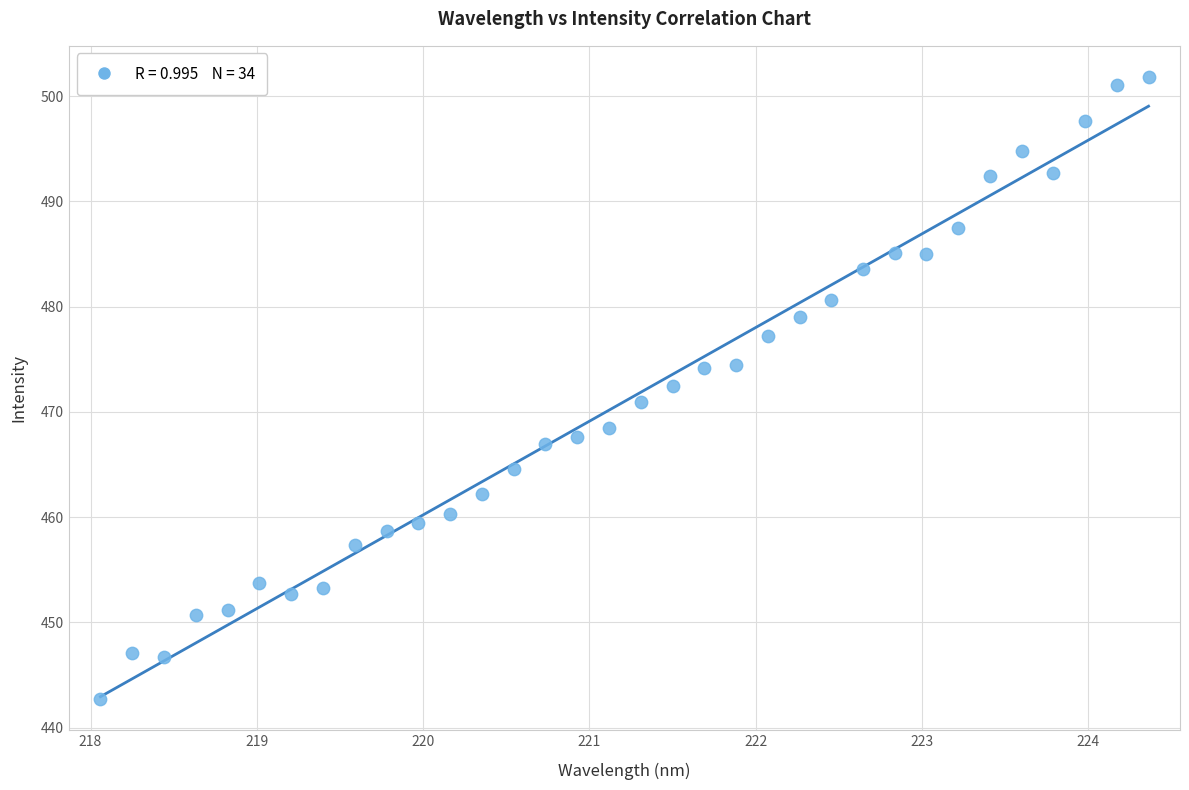

What is the range of Y values (max minus min)?

59.1